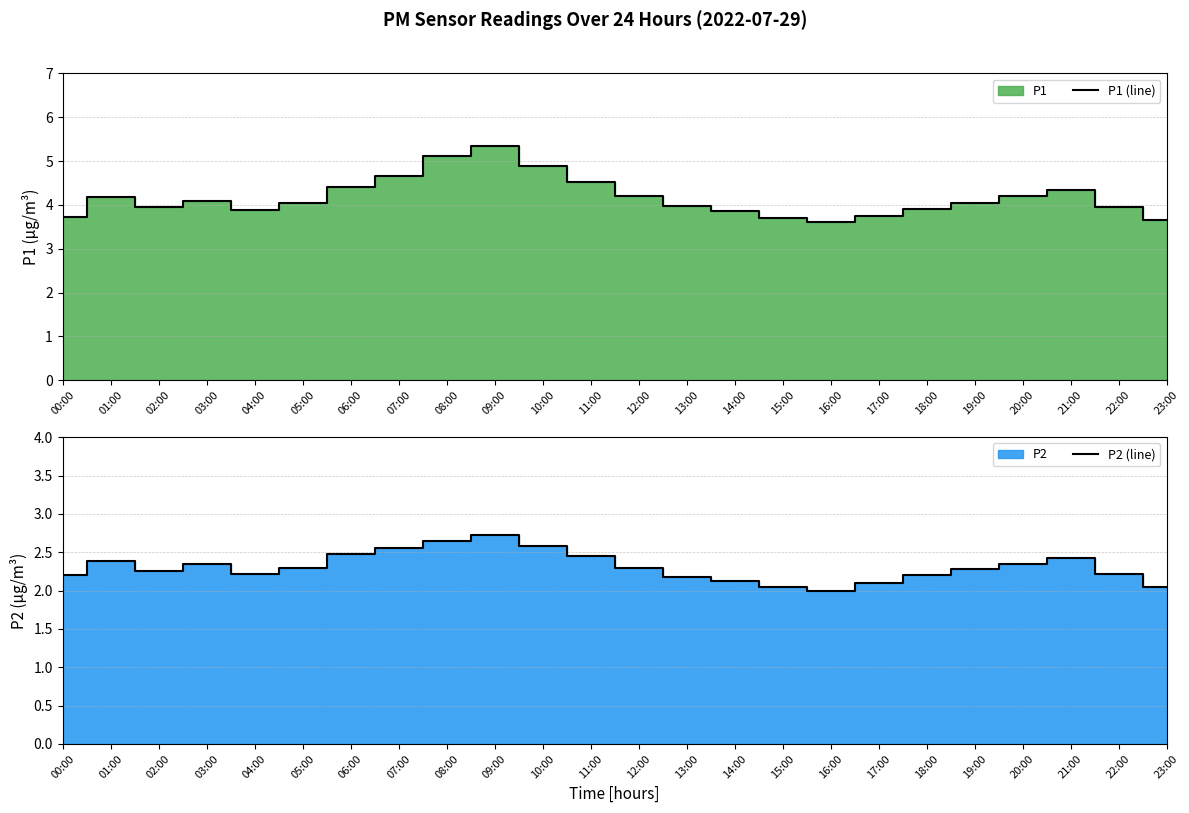

What is the total value across all series at 02:00?

6.2